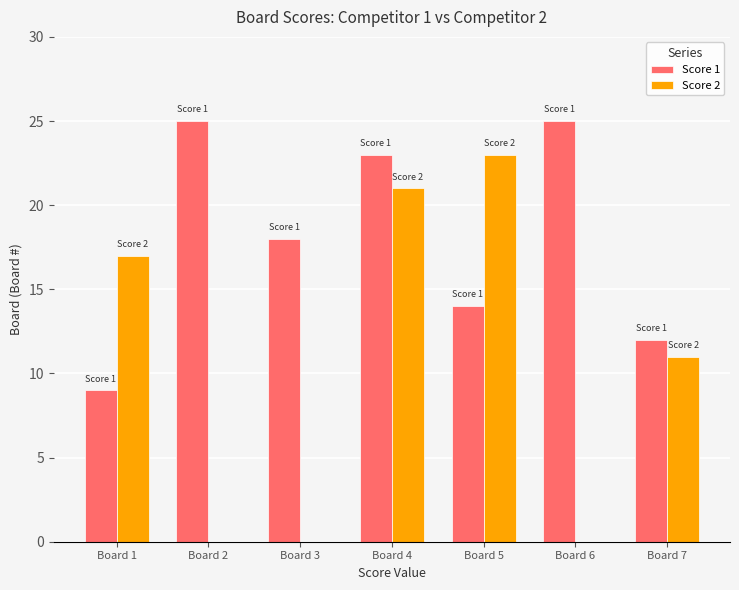

Reading left to right, what are all the values shown in this chart?

Score 1: Board 1=9	Board 2=25	Board 3=18	Board 4=23	Board 5=14	Board 6=25	Board 7=12
Score 2: Board 1=17	Board 2=0	Board 3=0	Board 4=21	Board 5=23	Board 6=0	Board 7=11